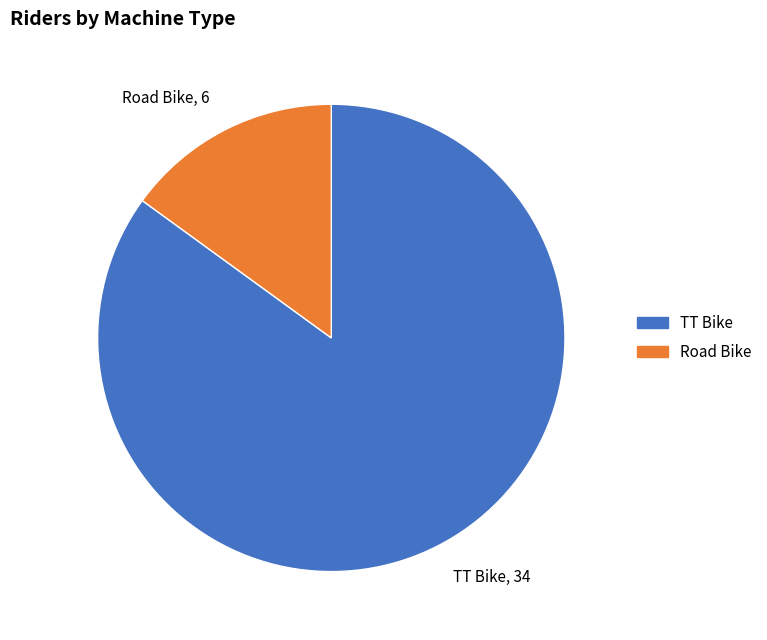

Which slice is the largest?

TT Bike